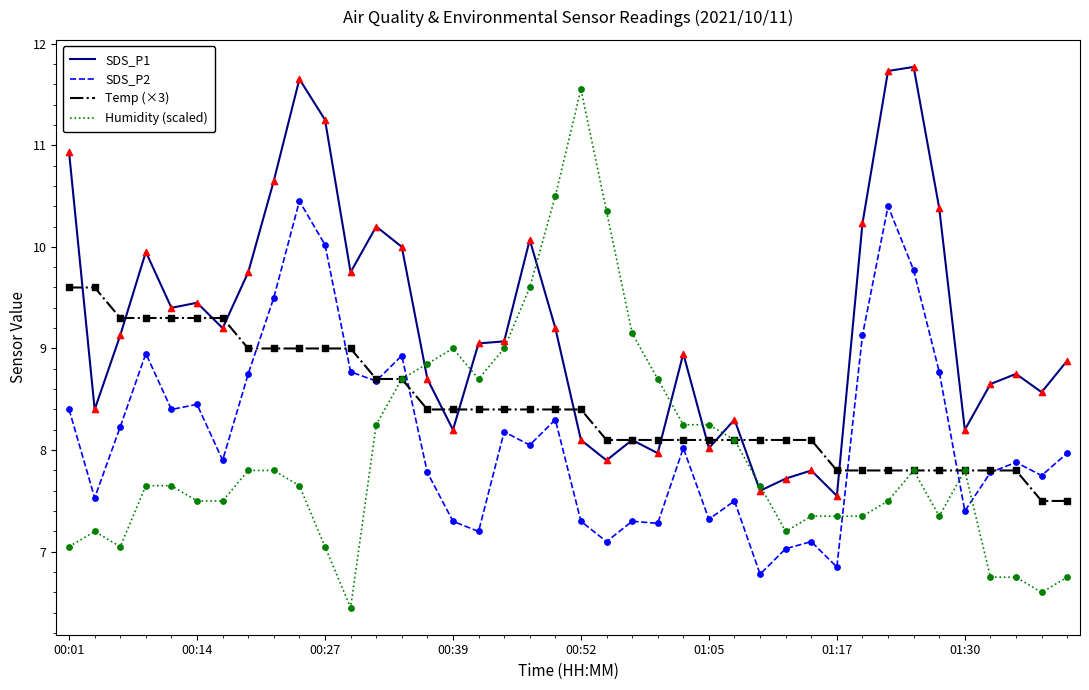

What are all the series names shown in the legend?

SDS_P1, SDS_P2, Temp (×3), Humidity (scaled)